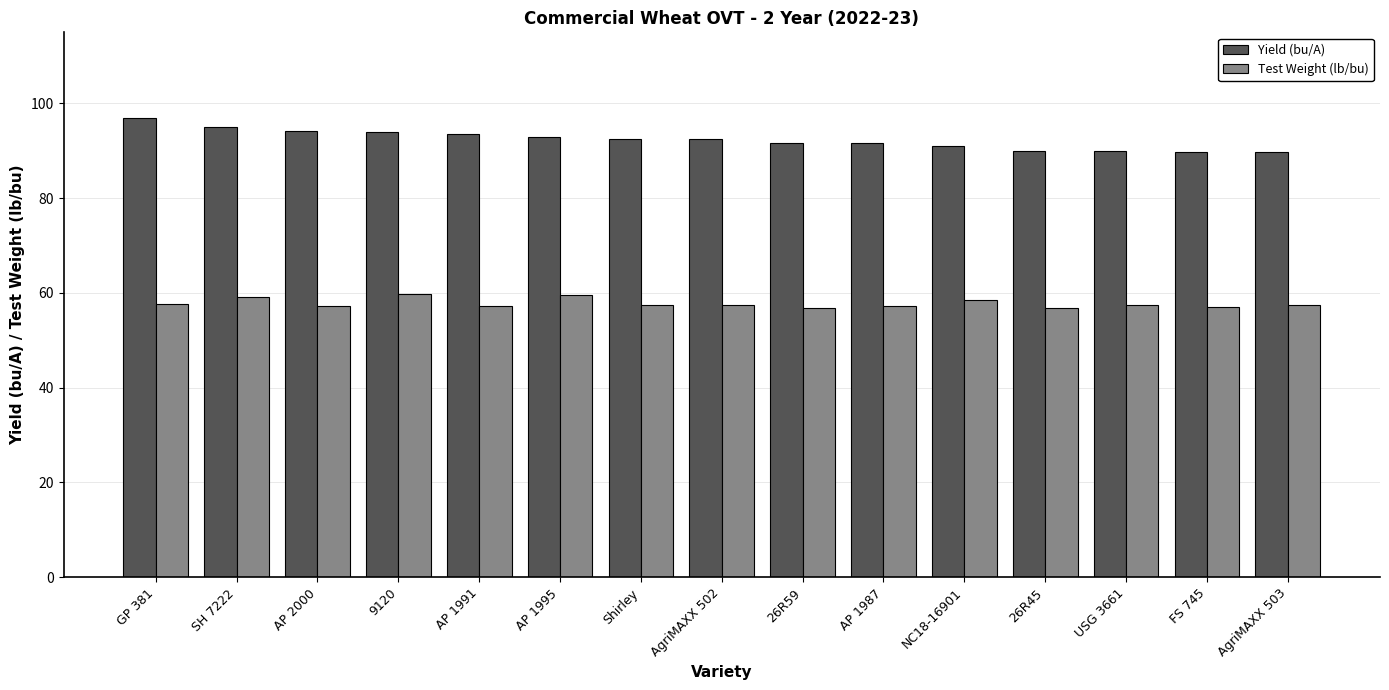

Rank the series by their average value, from highest to lowest.

Yield (bu/A), Test Weight (lb/bu)